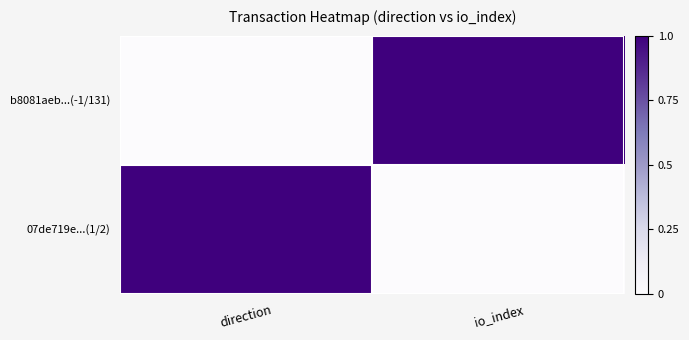

Which series has the largest range (max minus min)?

b8081aeb...(-1/131)